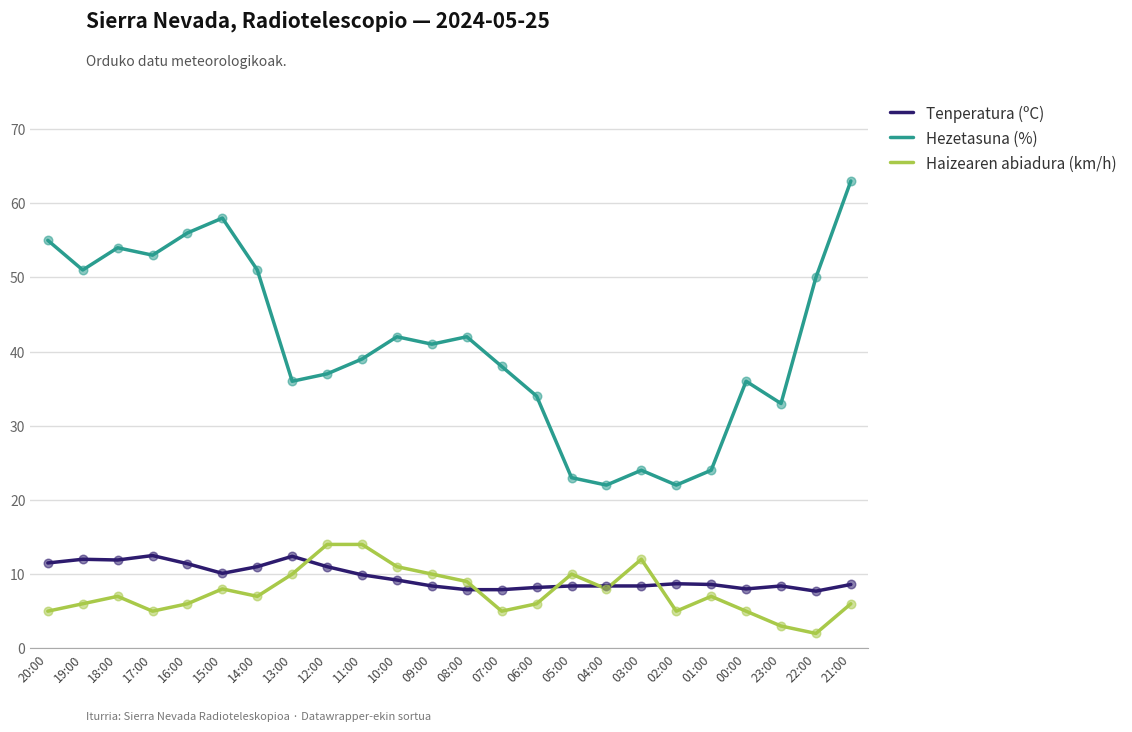

Which series has the largest total across all categories?

Hezetasuna (%)